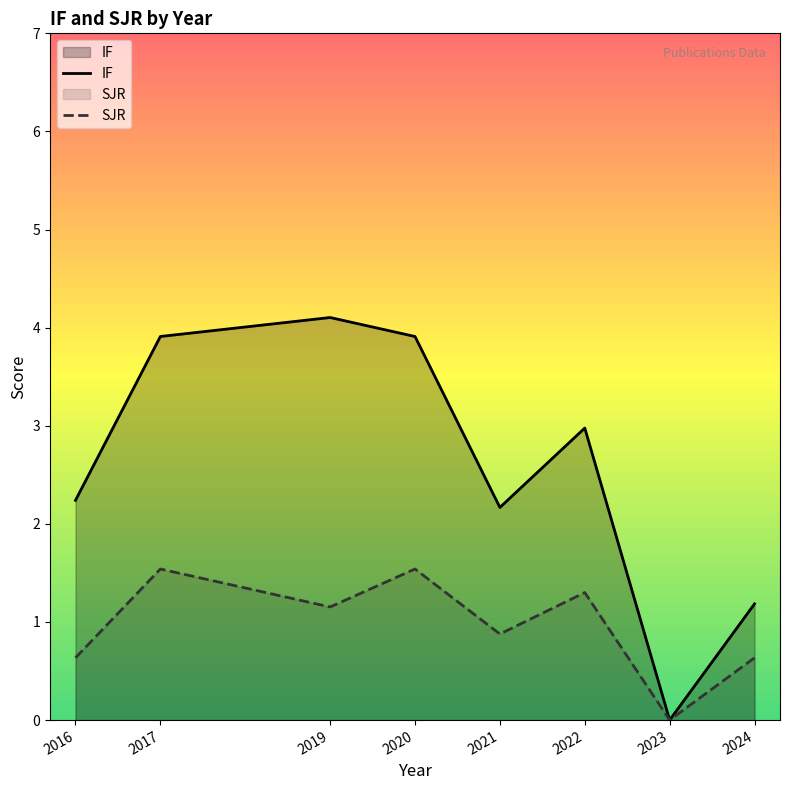

What is the total value across all series at 2024?

1.8